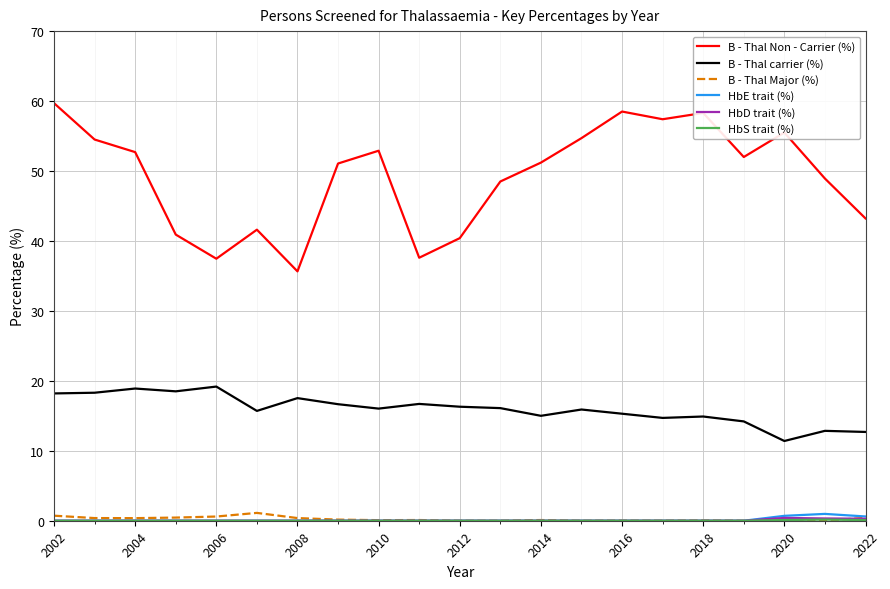

Which series has the largest total across all categories?

B - Thal Non - Carrier (%)